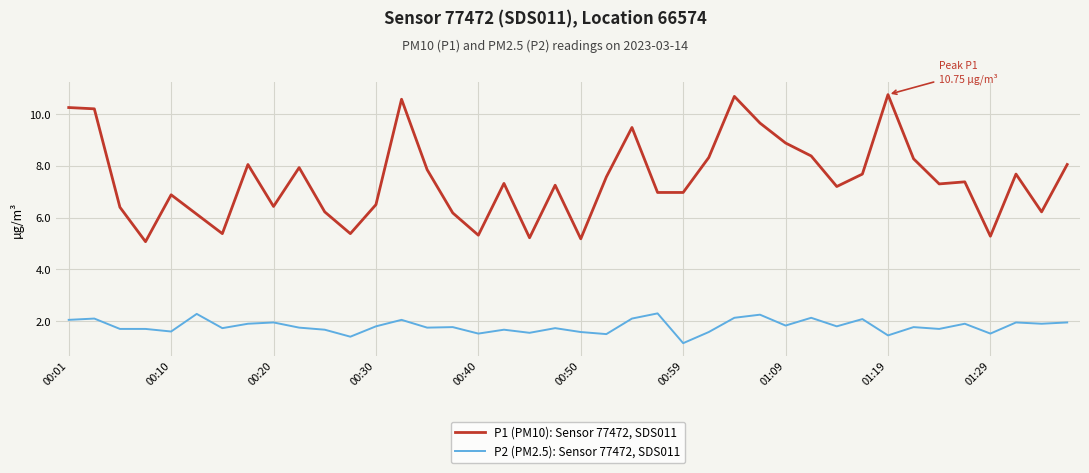

Rank the series by their average value, from highest to lowest.

P1 (PM10): Sensor 77472, SDS011, P2 (PM2.5): Sensor 77472, SDS011